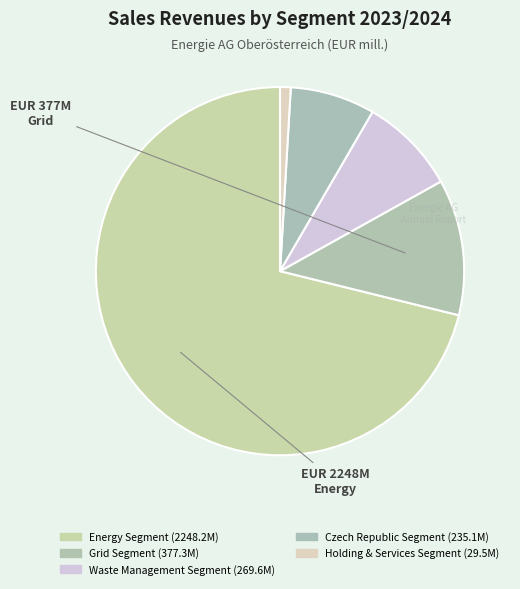

Count the number of slices in the pie.

5